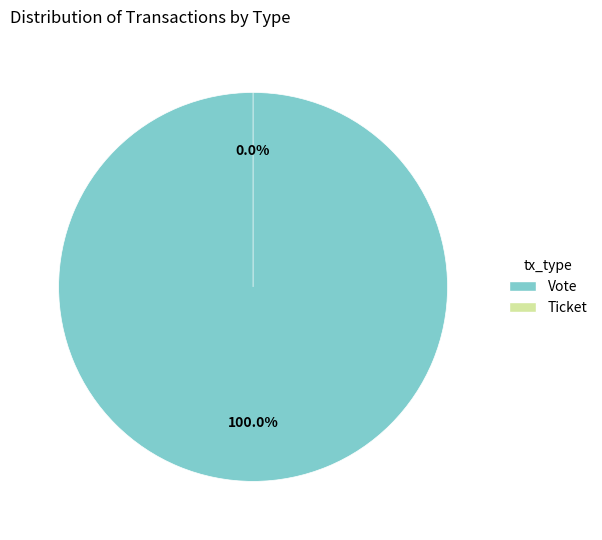

How many segments does this pie chart have?

2